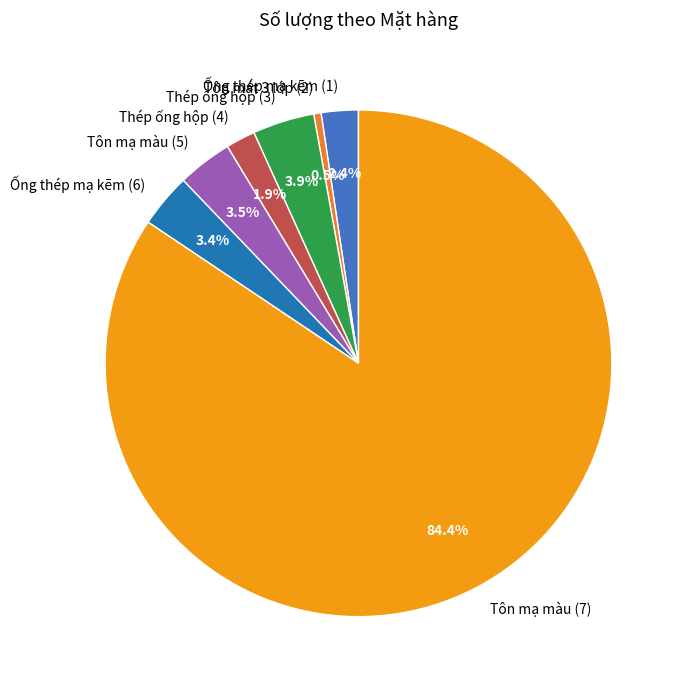

How much of the chart is everything except Ống thép mạ kẽm (6)?

96.6%